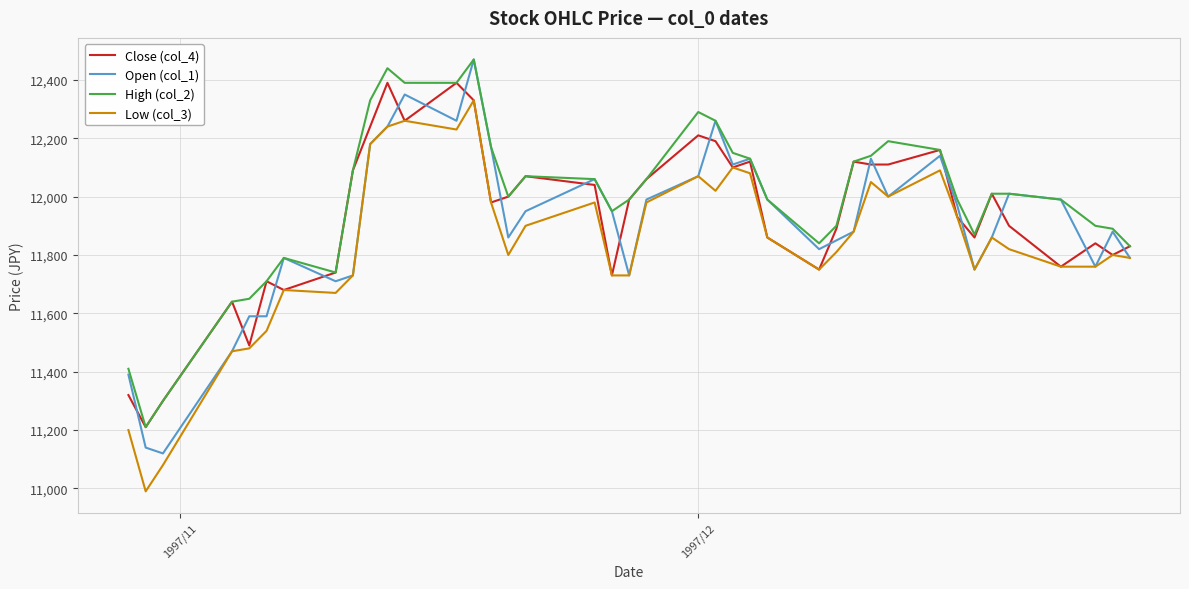

Reading left to right, list all the values displayed in this chart.

Close (col_4): 11320	11210	11300	11640	11490	11710	11680	11740	12090	12240	12390	12260	12390	12330	11980	12000	12070	12040	11730	11990	12060	12210	12190	12100	12120	11860	11750	11890	12120	12110	12110	12160	11930	11860	12010	11900	11760	11840	11800	11830
Open (col_1): 11390	11140	11120	11470	11590	11590	11790	11710	11730	12180	12240	12350	12260	12470	12170	11860	11950	12060	11950	11730	11990	12070	12260	12110	12130	11990	11820	11850	11880	12130	12000	12140	11970	11750	11860	12010	11990	11760	11880	11790
High (col_2): 11410	11210	11300	11640	11650	11710	11790	11740	12090	12330	12440	12390	12390	12470	12170	12000	12070	12060	11950	11990	12060	12290	12260	12150	12130	11990	11840	11900	12120	12140	12190	12160	11990	11870	12010	12010	11990	11900	11890	11830
Low (col_3): 11200	10990	11080	11470	11480	11540	11680	11670	11730	12180	12240	12260	12230	12330	11980	11800	11900	11980	11730	11730	11980	12070	12020	12100	12080	11860	11750	11810	11880	12050	12000	12090	11930	11750	11860	11820	11760	11760	11800	11790